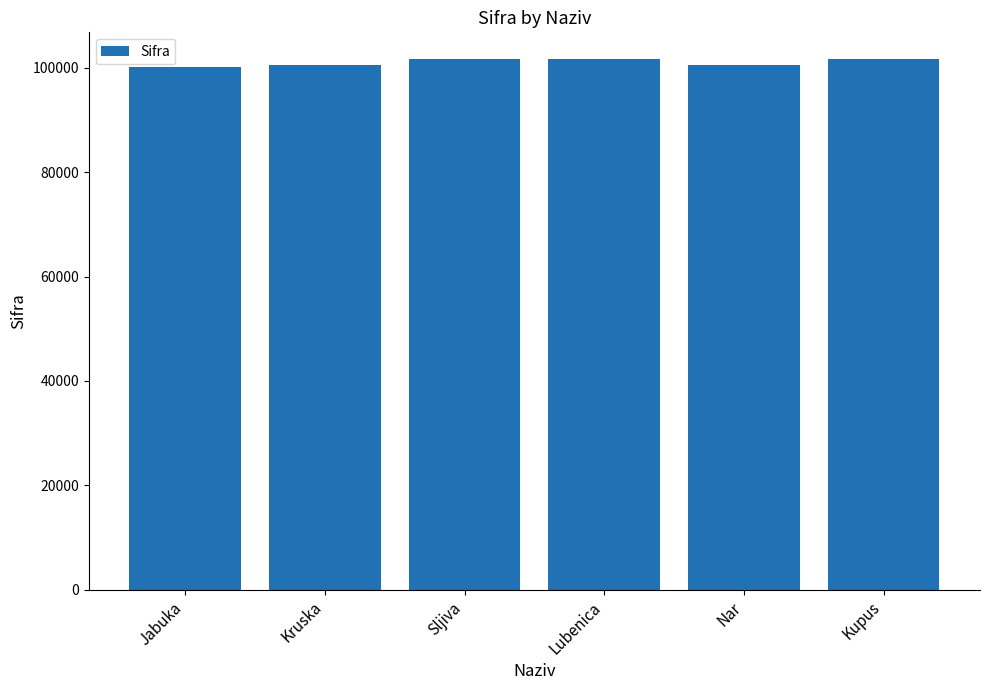

The value at Kupus is 101743. True or false?

True